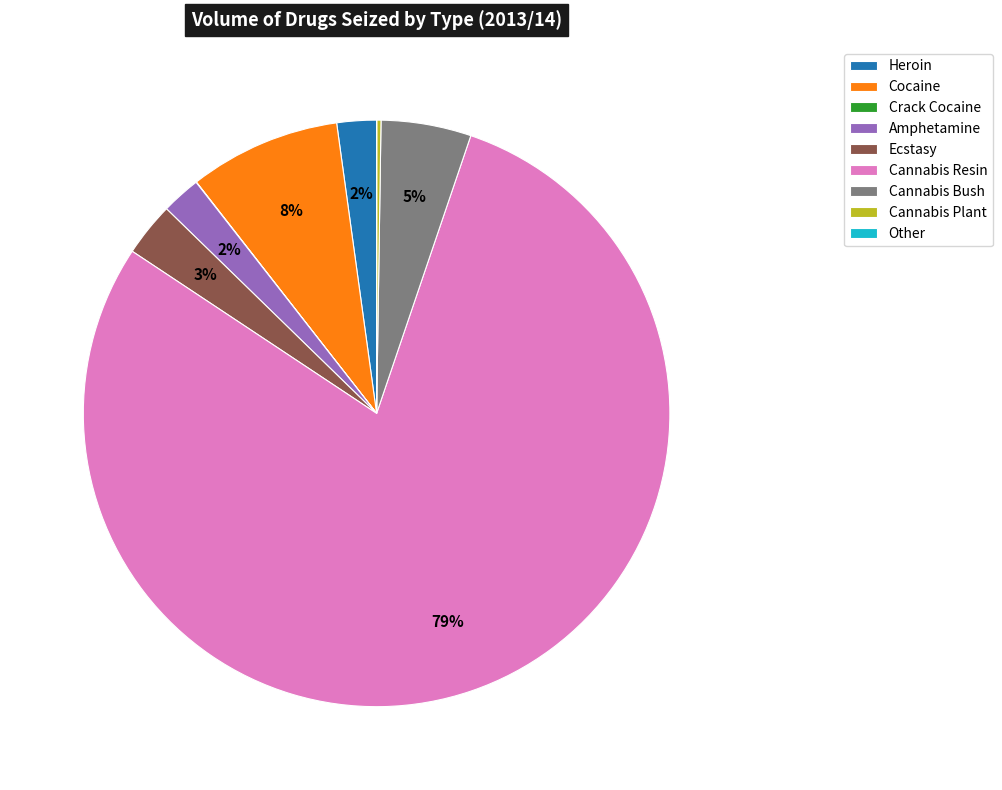

What percentage is the Heroin slice, to the nearest percent?

2%